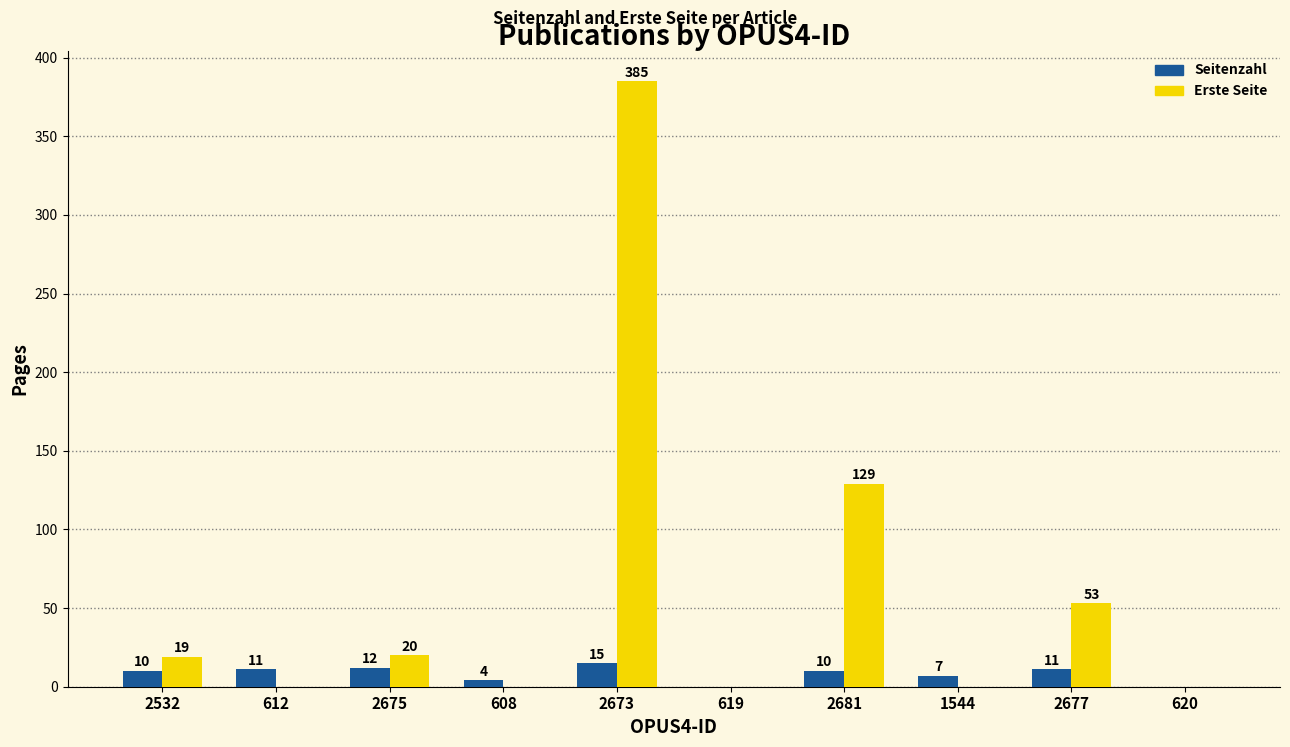

Reading left to right, what are all the values shown in this chart?

Seitenzahl: 10	11	12	4	15	0	10	7	11	0
Erste Seite: 19	0	20	0	385	0	129	0	53	0